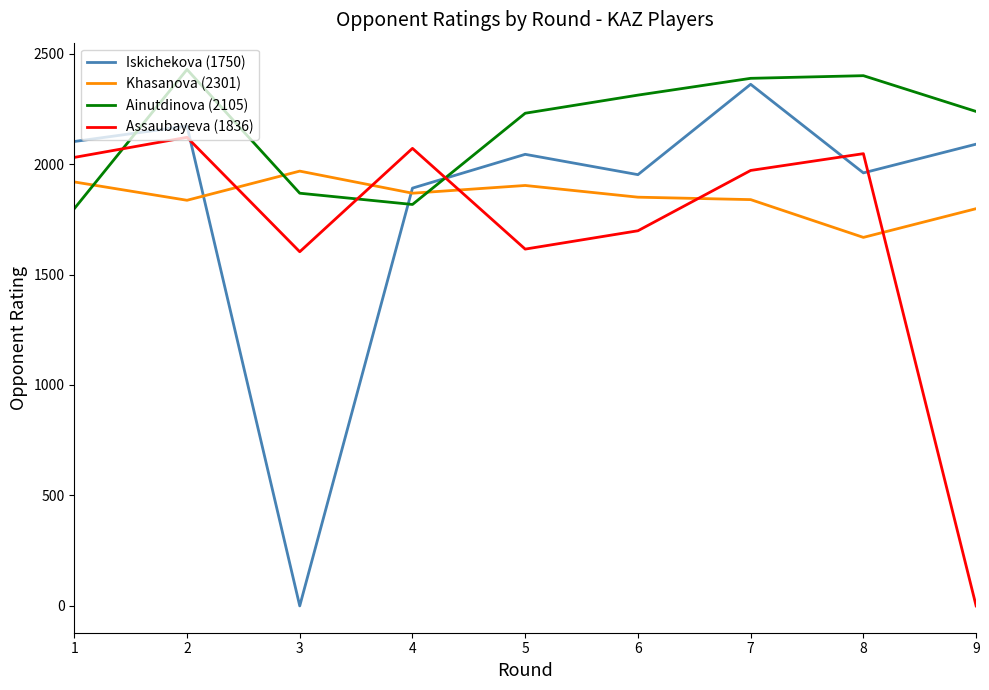

What is the difference between the maximum and minimum values in the Khasanova (2301) series?

300